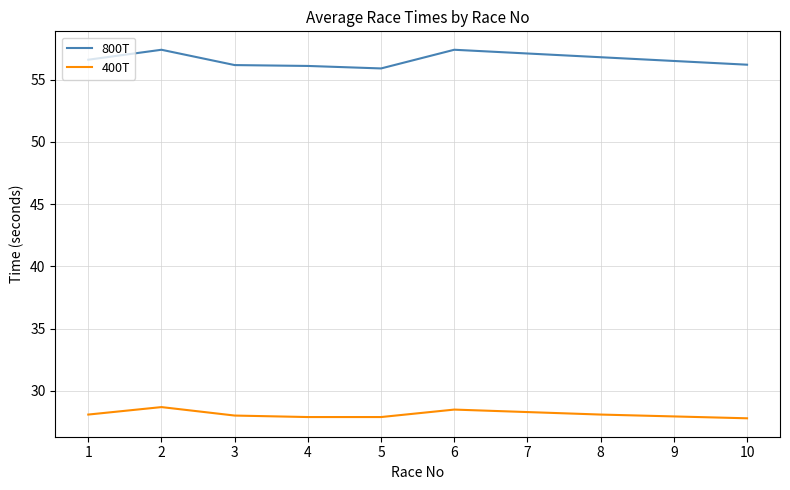

True or false: 400T and 800T intersect in this chart.

False